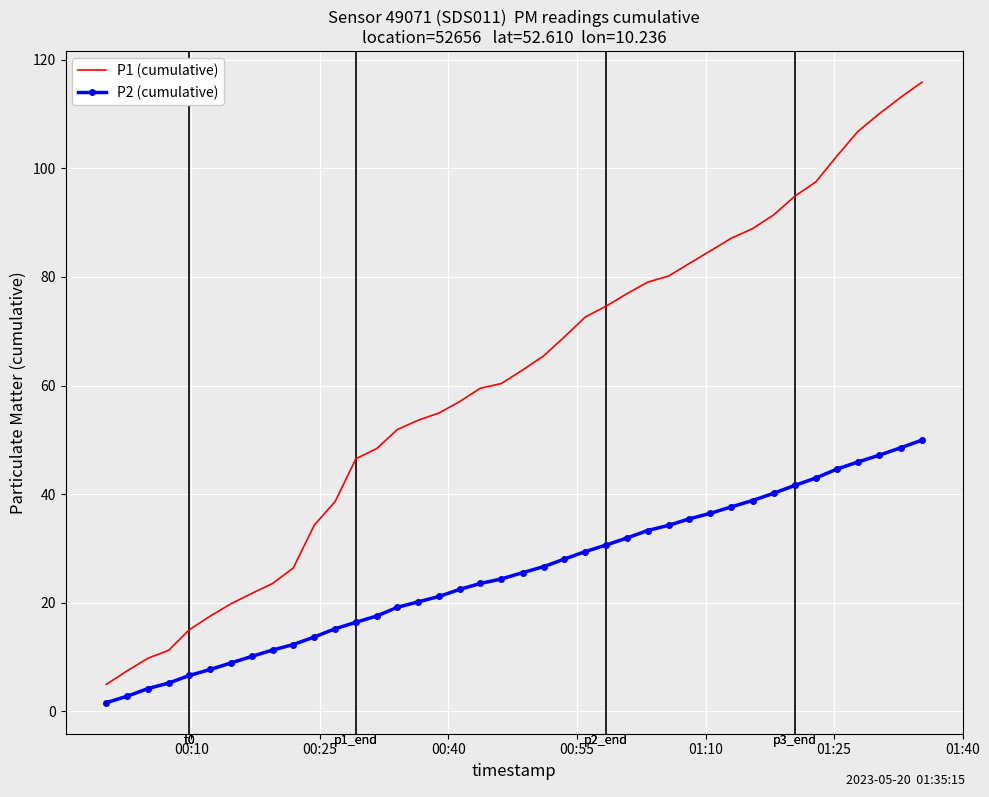

Which series has the largest total across all categories?

P1 (cumulative)